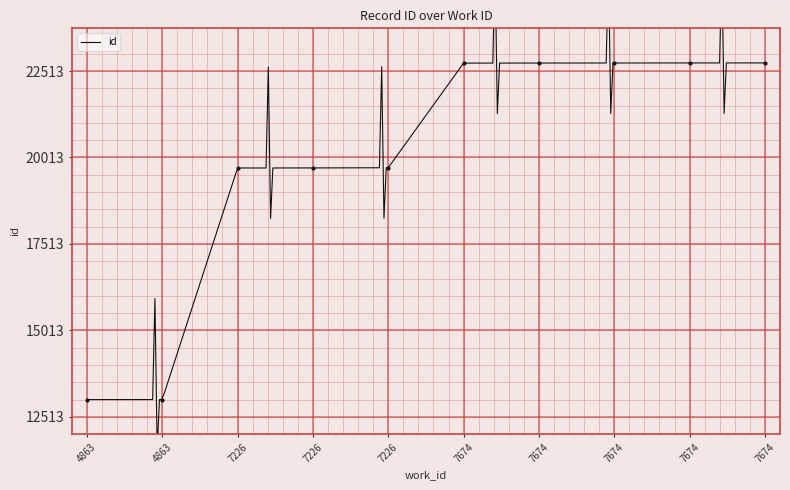

Rank the categories by value from highest to lowest.

7674, 7674, 7674, 7674, 7674, 7226, 7226, 7226, 4863, 4863